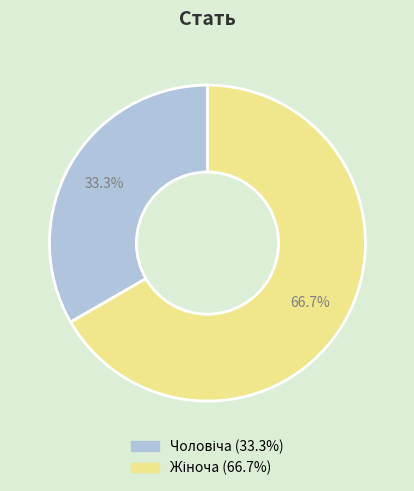

Does any single category account for the majority?

Yes